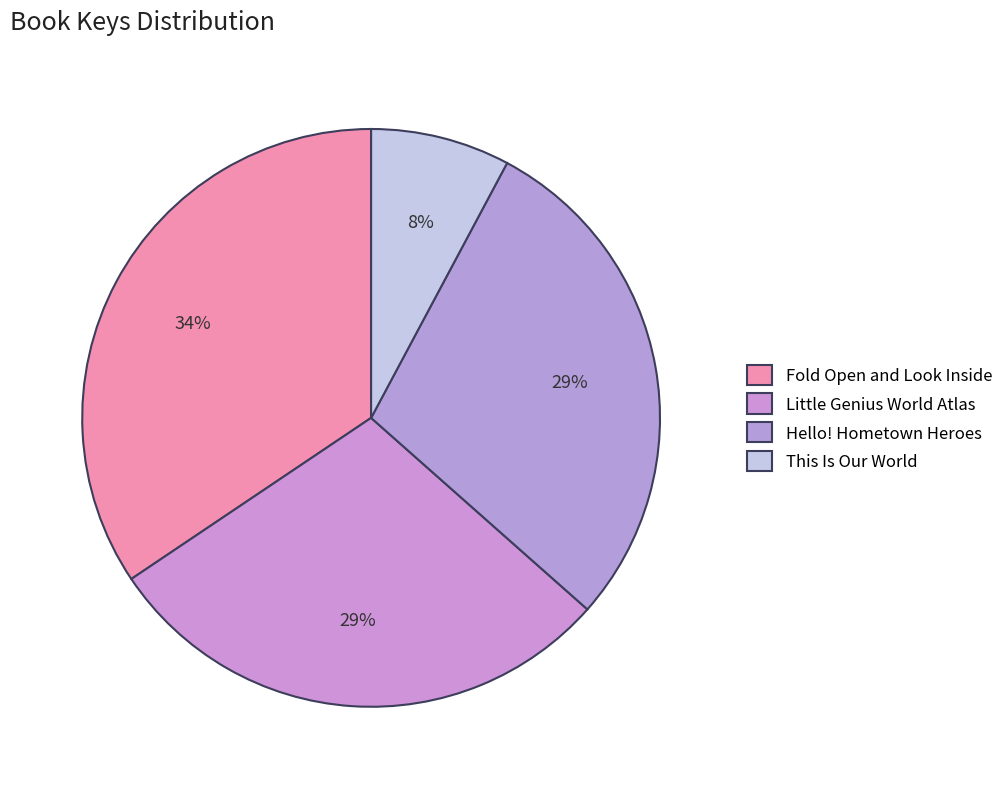

What is the smallest slice in the pie chart?

This Is Our World